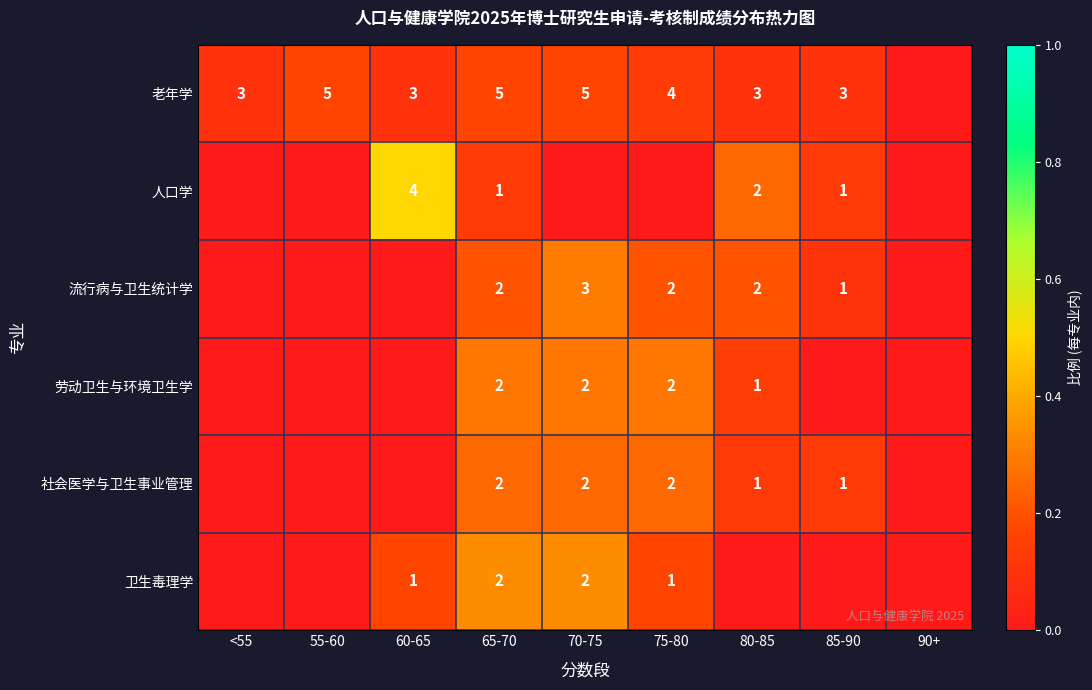

What is the spread (max minus min) of values at 75-80?

0.3